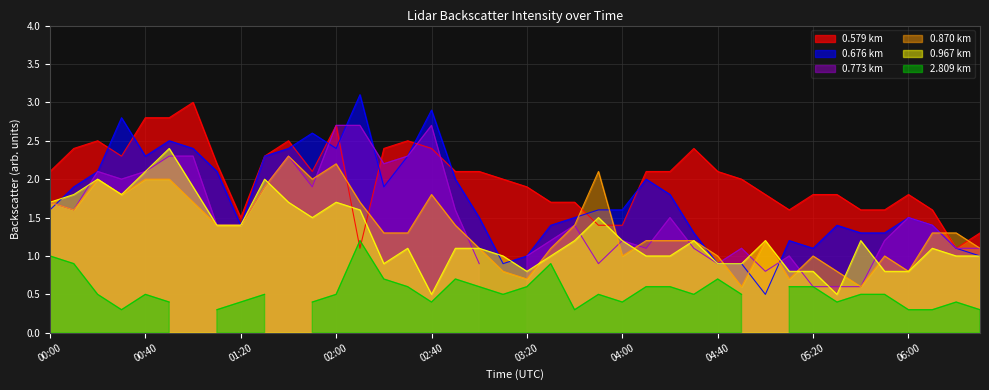

Which series has the largest range (max minus min)?

0.676